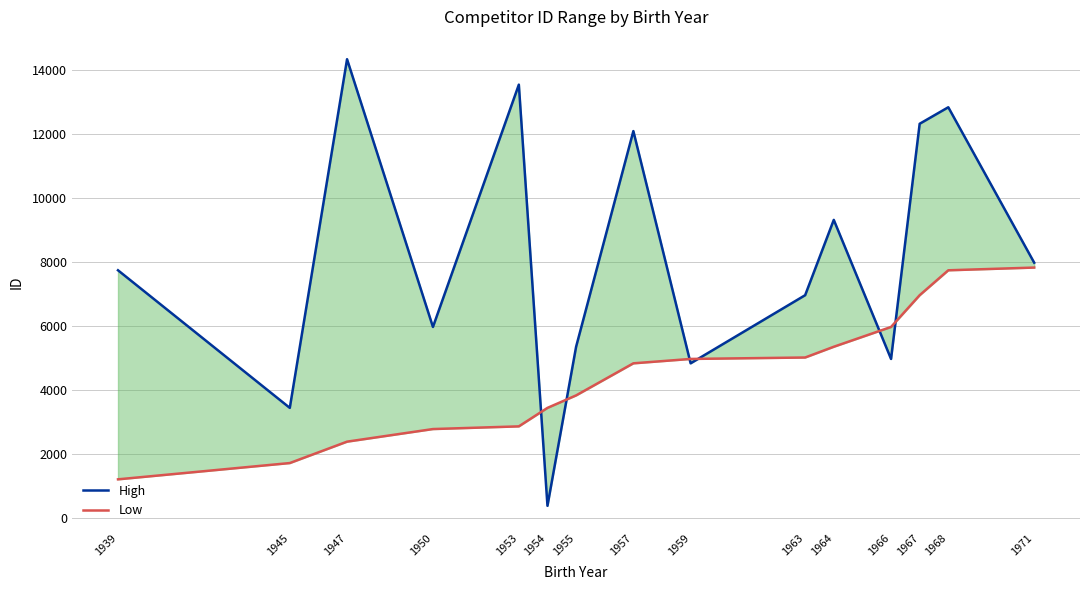

Count the number of data series in this chart.

2